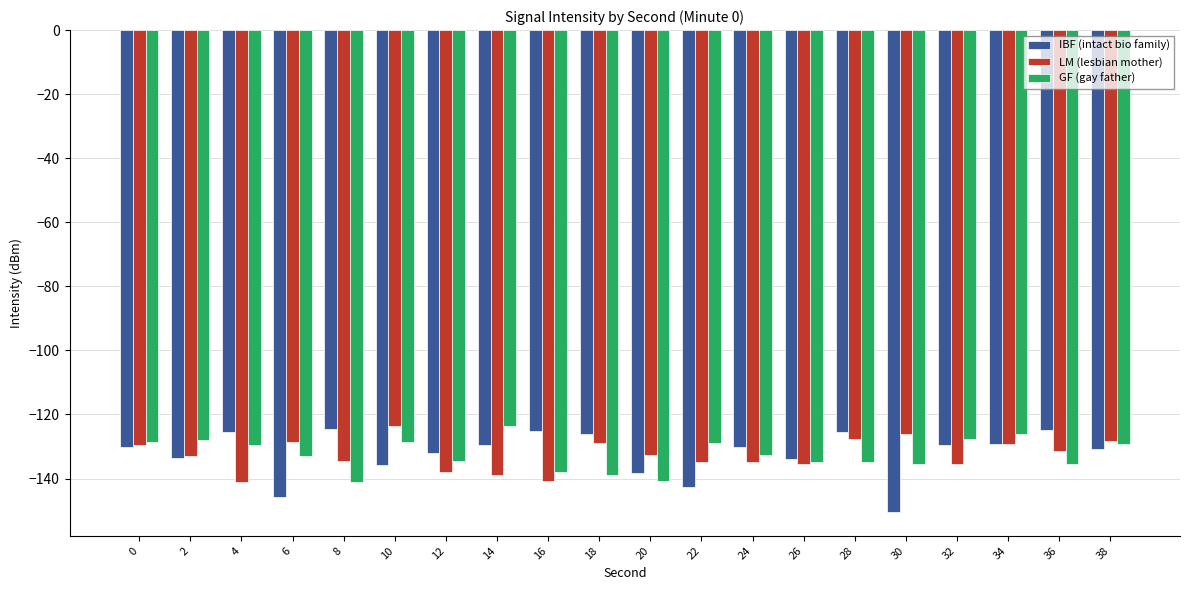

What is the difference between the maximum and minimum values in the LM (lesbian mother) series?

17.6